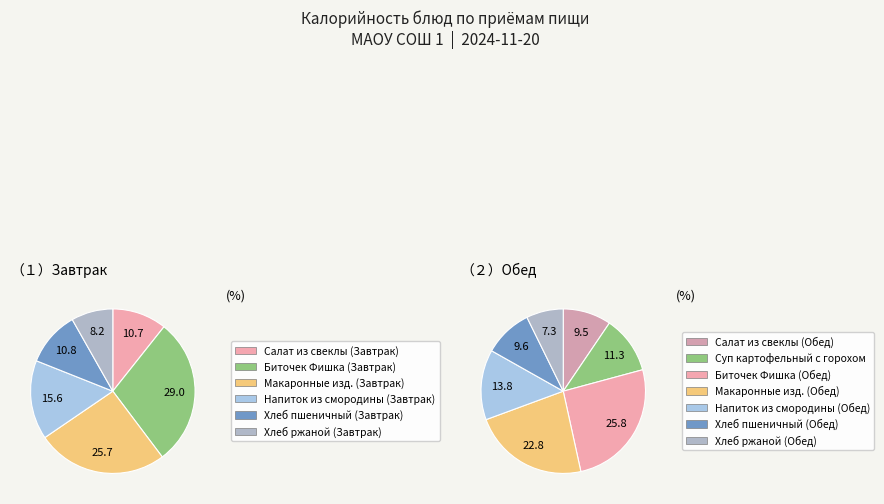

Count the number of slices in the pie.

13